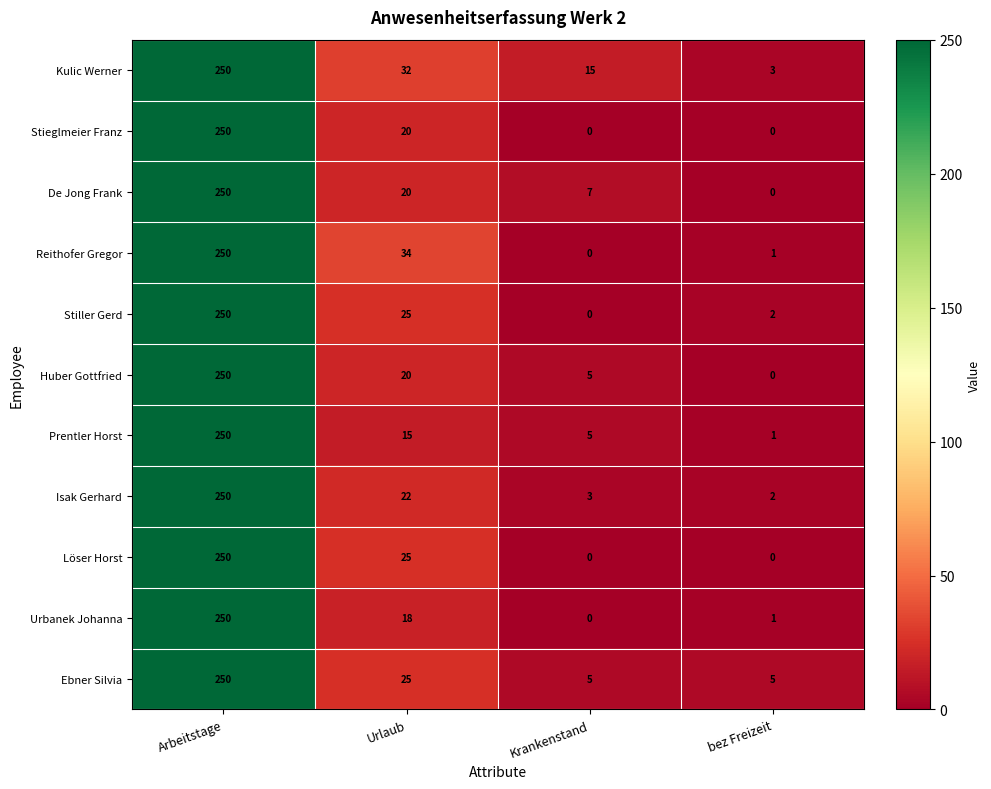

At how many categories does at least one series exceed 87?

1